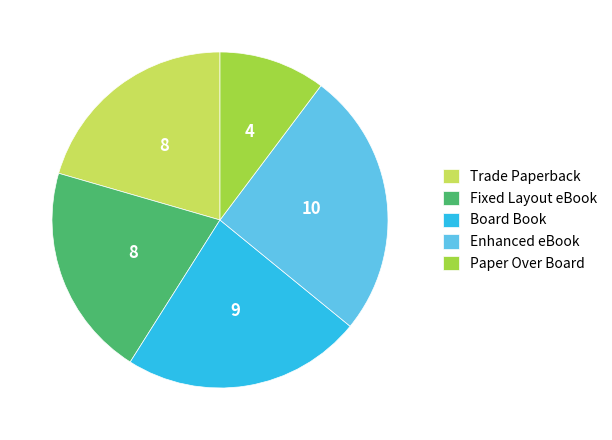

Is the sum of Fixed Layout eBook and Board Book greater than half?

No